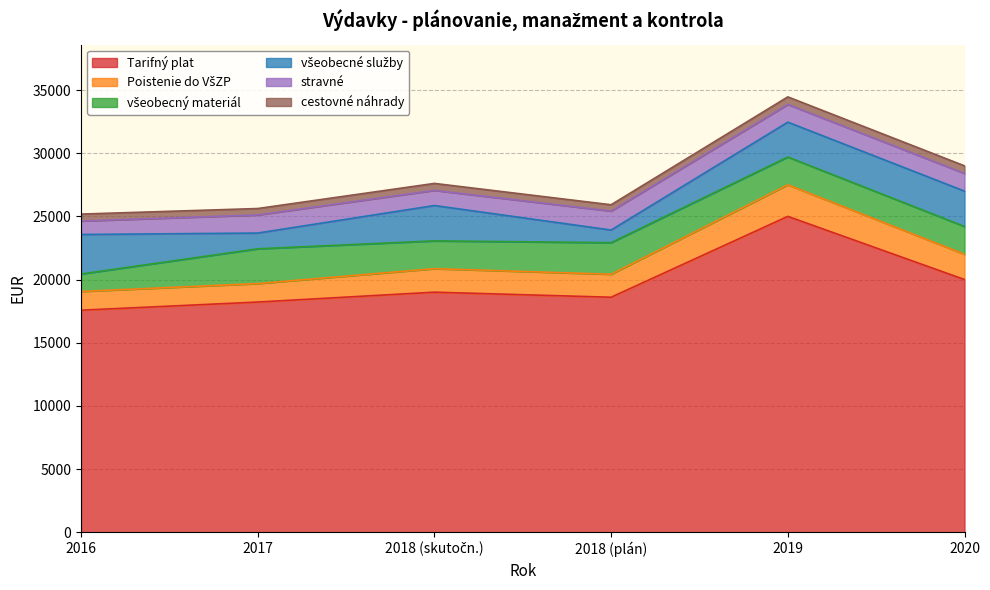

At how many categories does at least one series exceed 12433?

6